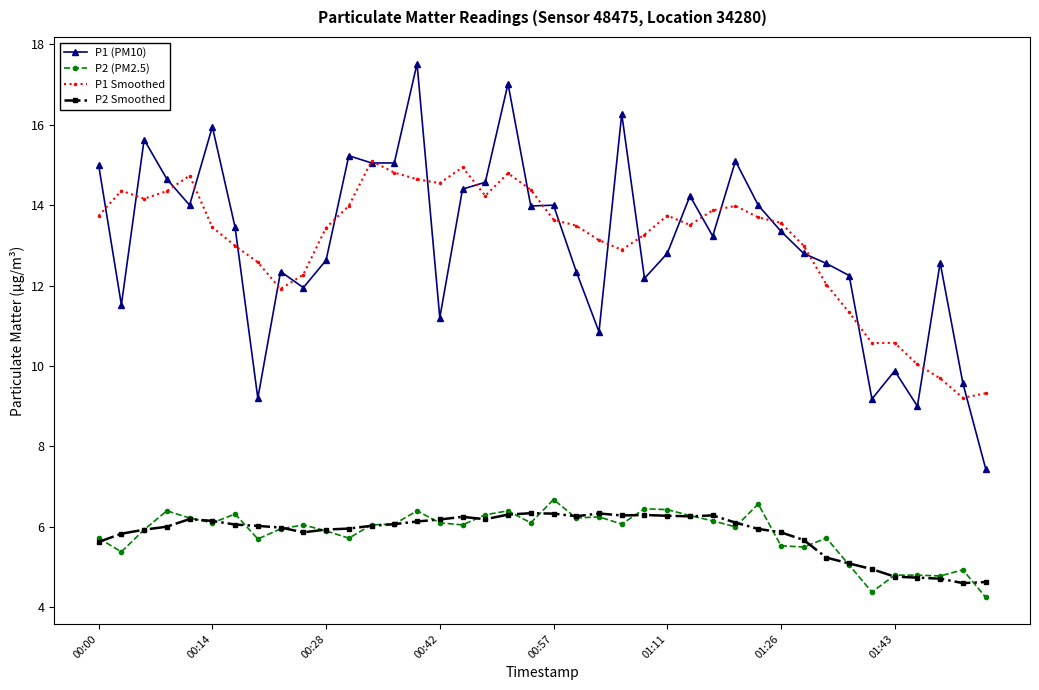

What is the value of the P1 Smoothed point at the 9th from the left?

11.9